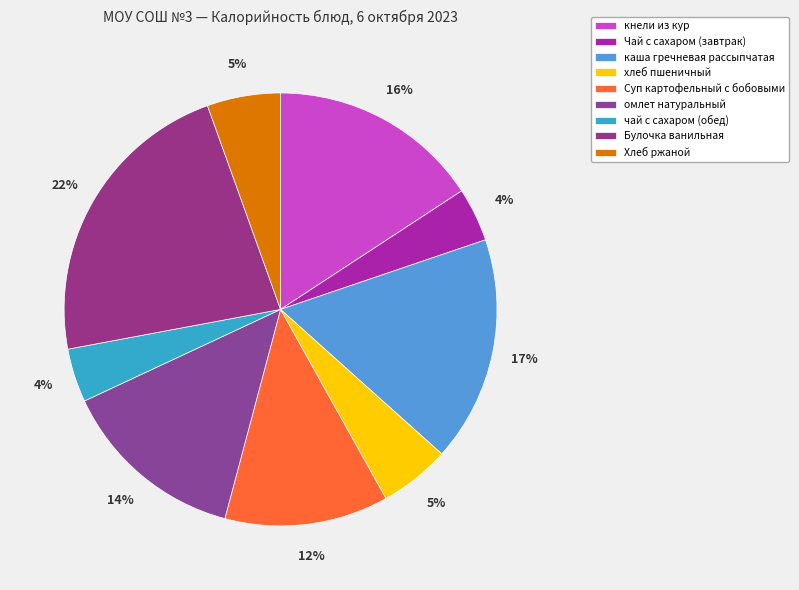

Which slice is the largest?

Булочка ванильная